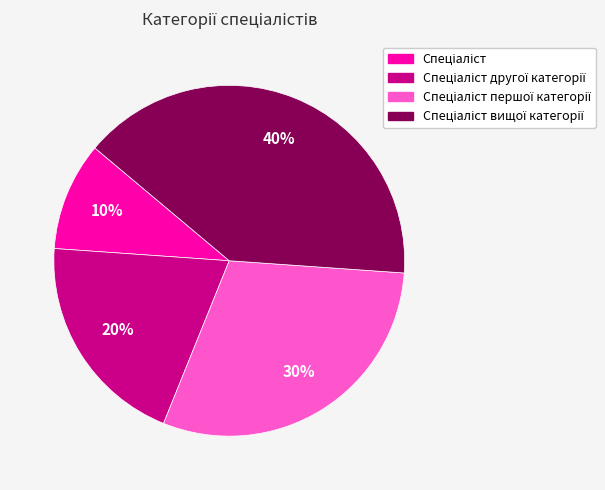

Is there a majority slice in this chart?

No